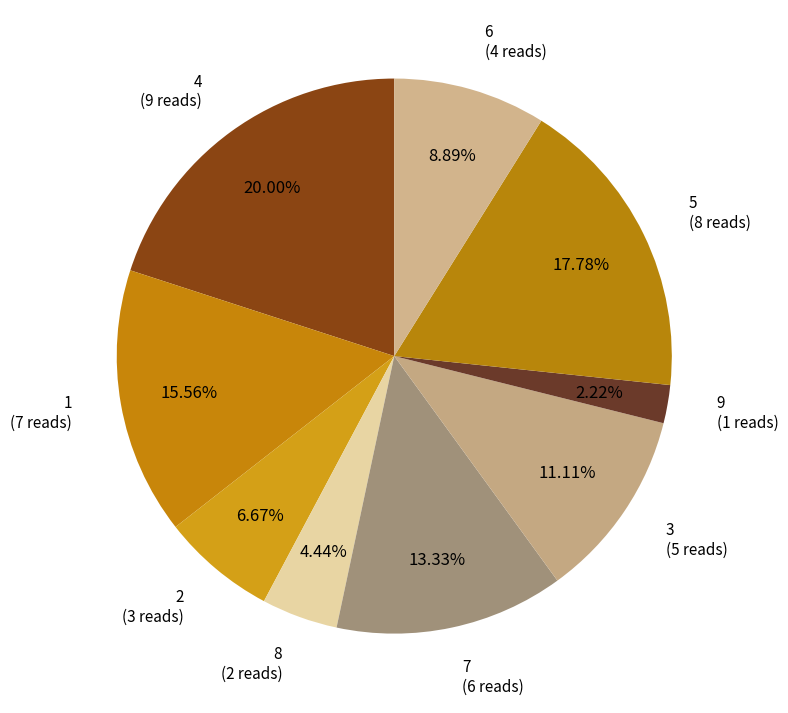

Approximately how many times larger is the value at 8 compared to 6?

0.5